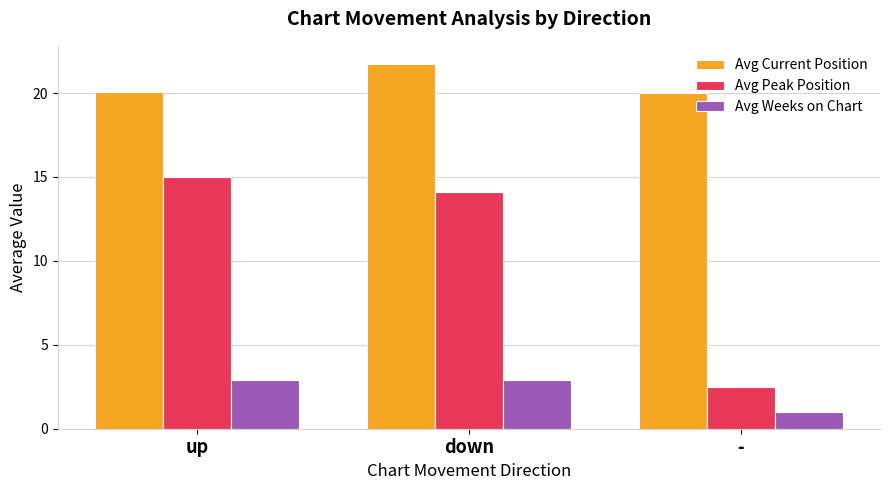

What is the spread (max minus min) of values at down?

18.8